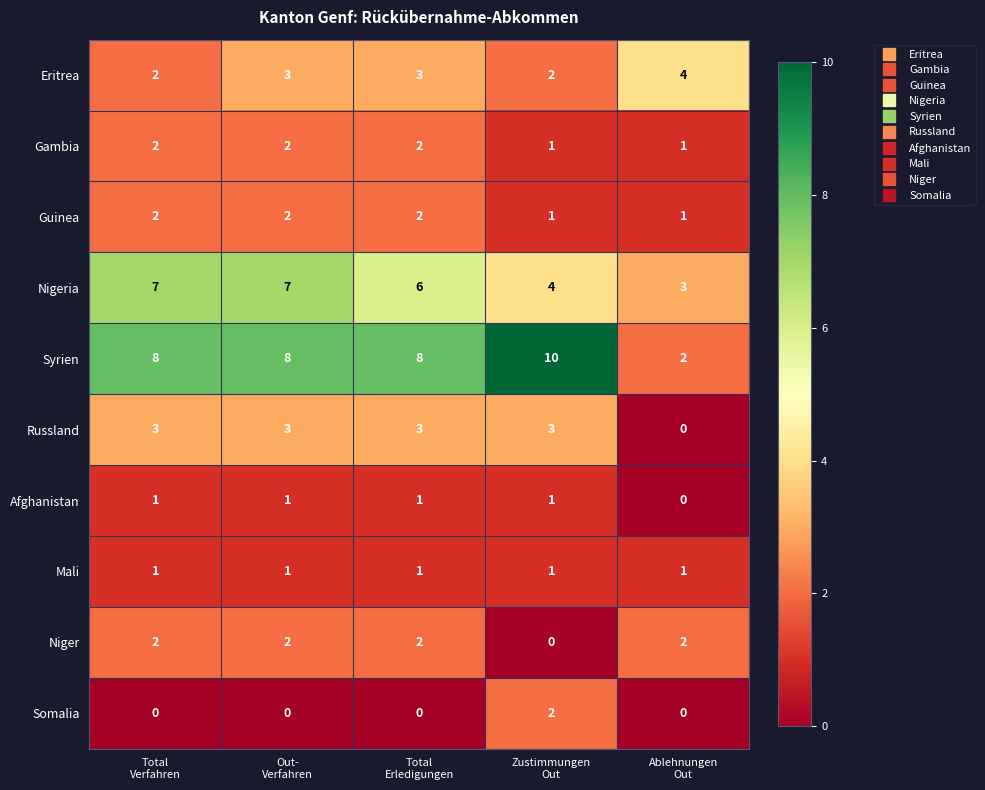

At how many categories does at least one series exceed 6?

4